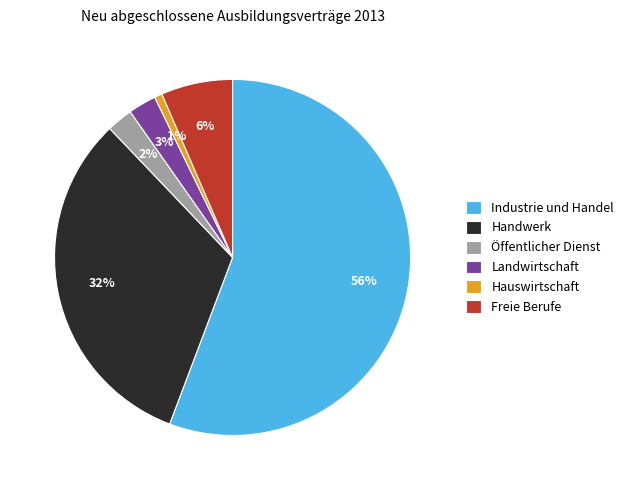

To the nearest percent, what is the difference between the largest and smallest slice percentages?

55%